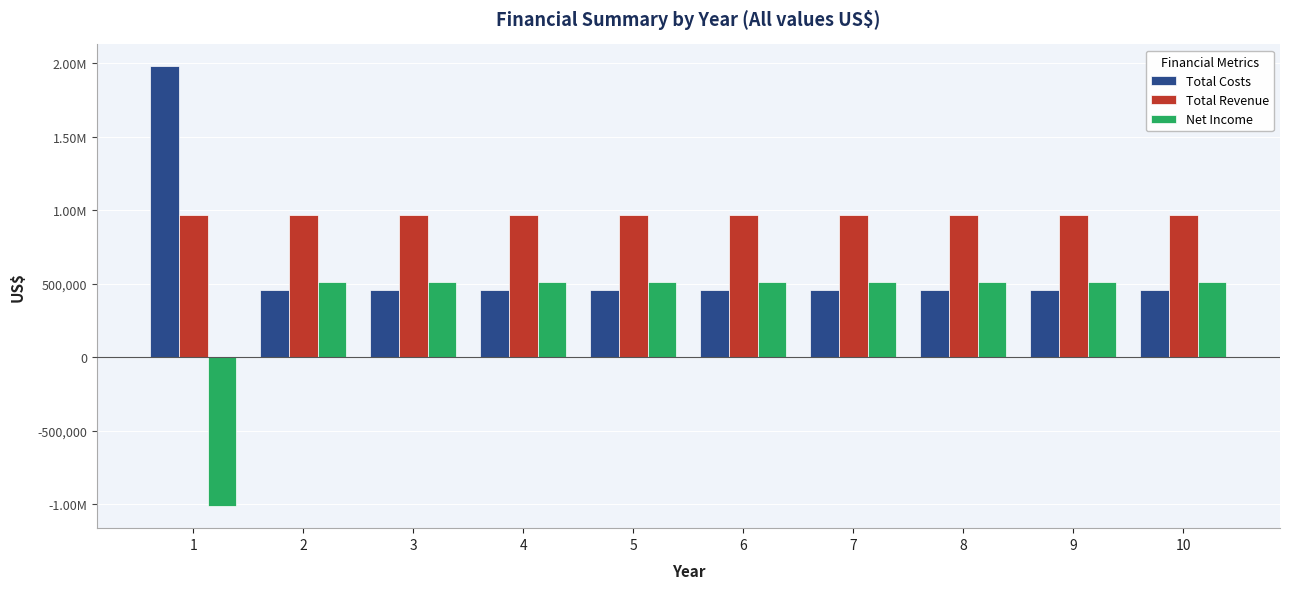

What is the approximate value of Total Revenue at 5?

966254.4